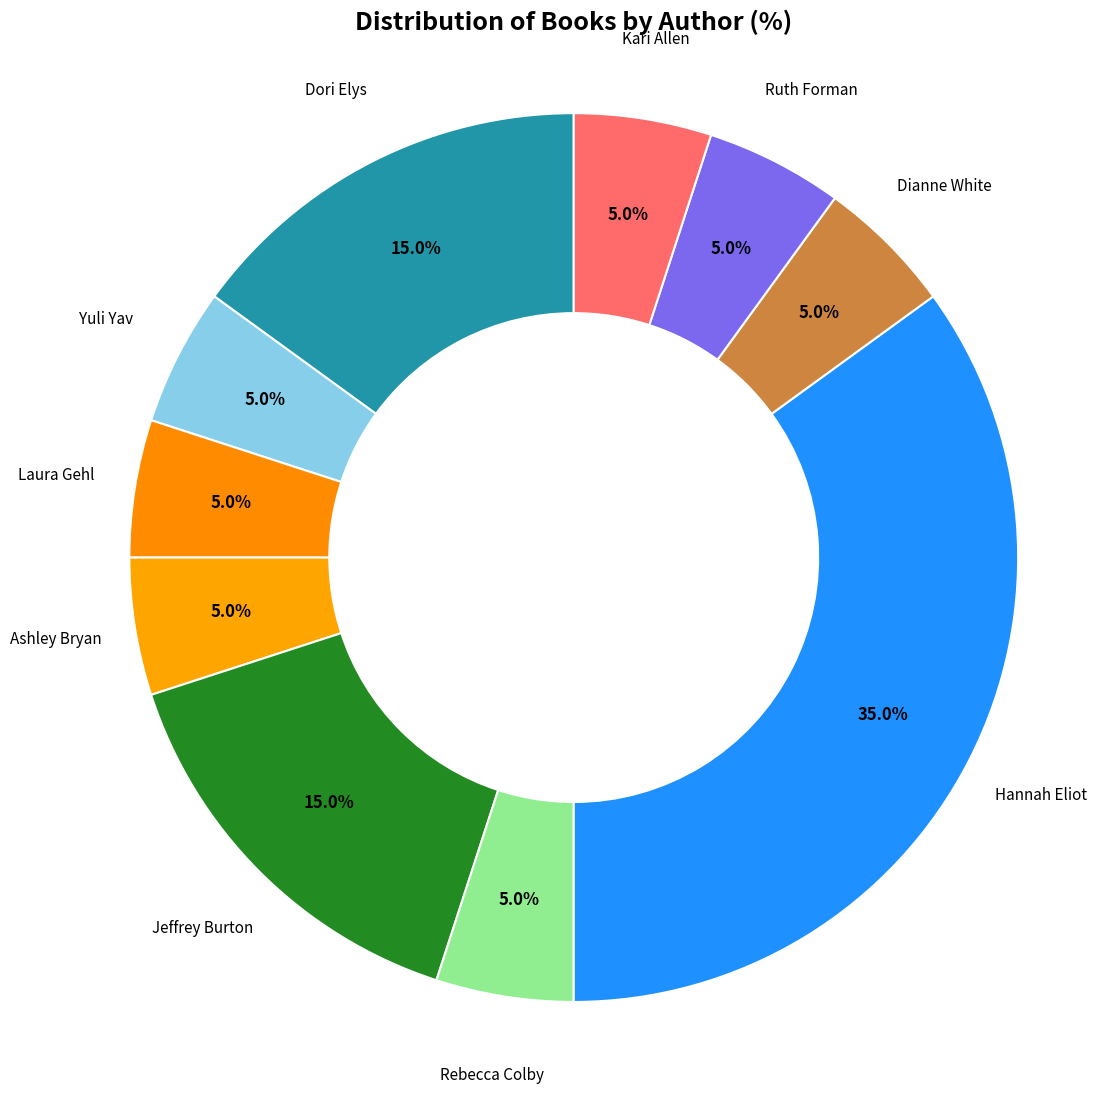

How many slices are in this pie chart?

10